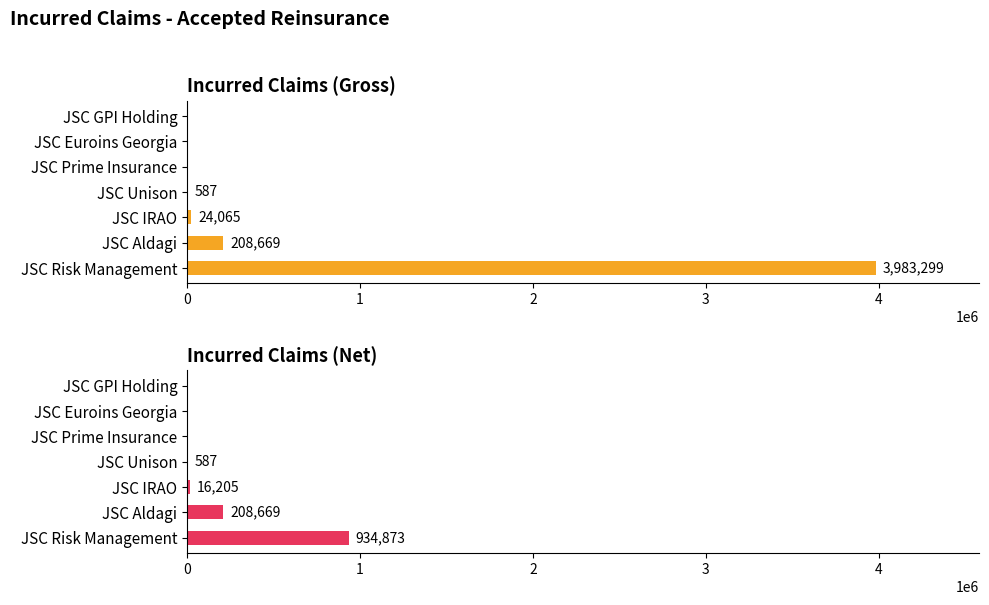

Reading left to right, what are all the values shown in this chart?

Incurred Claims (Gross): 3983299.1	208669.3	24065.2	586.5	-80.5	-158.9	-564.1
Incurred Claims (Net): 934872.8	208669.3	16204.9	586.5	-80.5	-158.9	-564.1